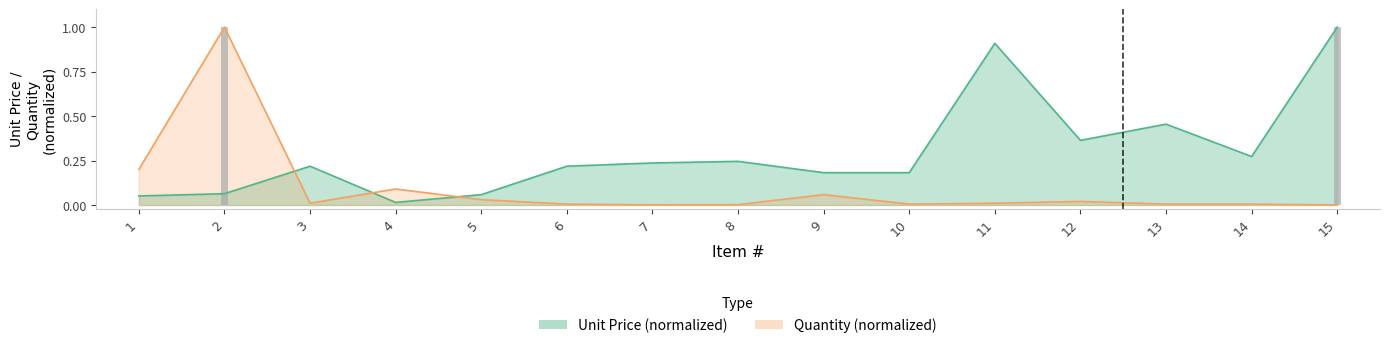

Between 9 and 11, which series saw the biggest shift?

unit_price